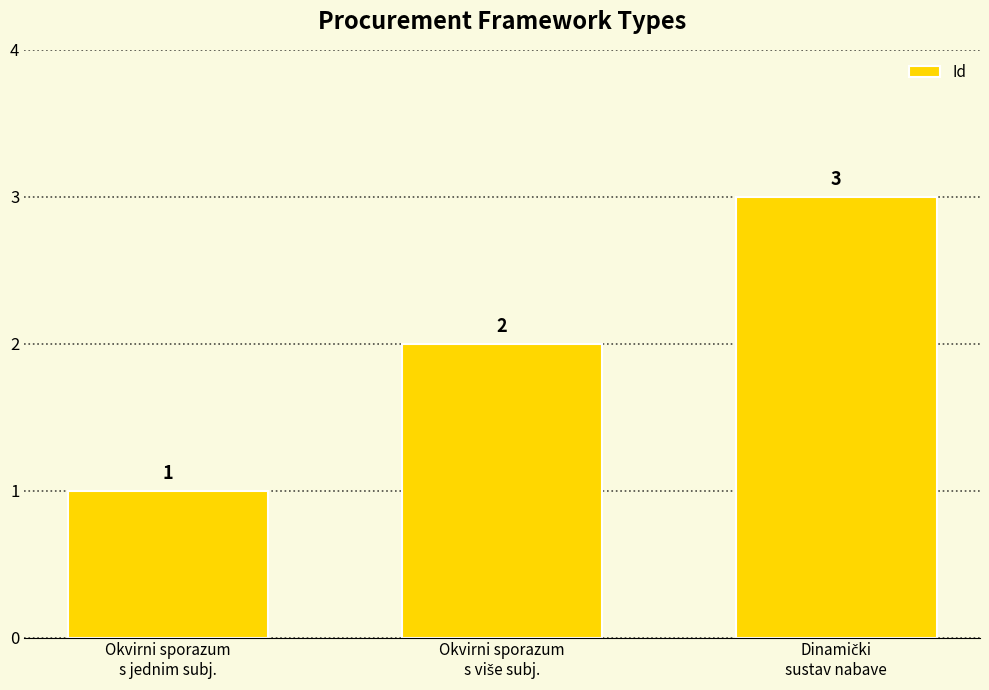

What is the minimum value shown in the chart?

1